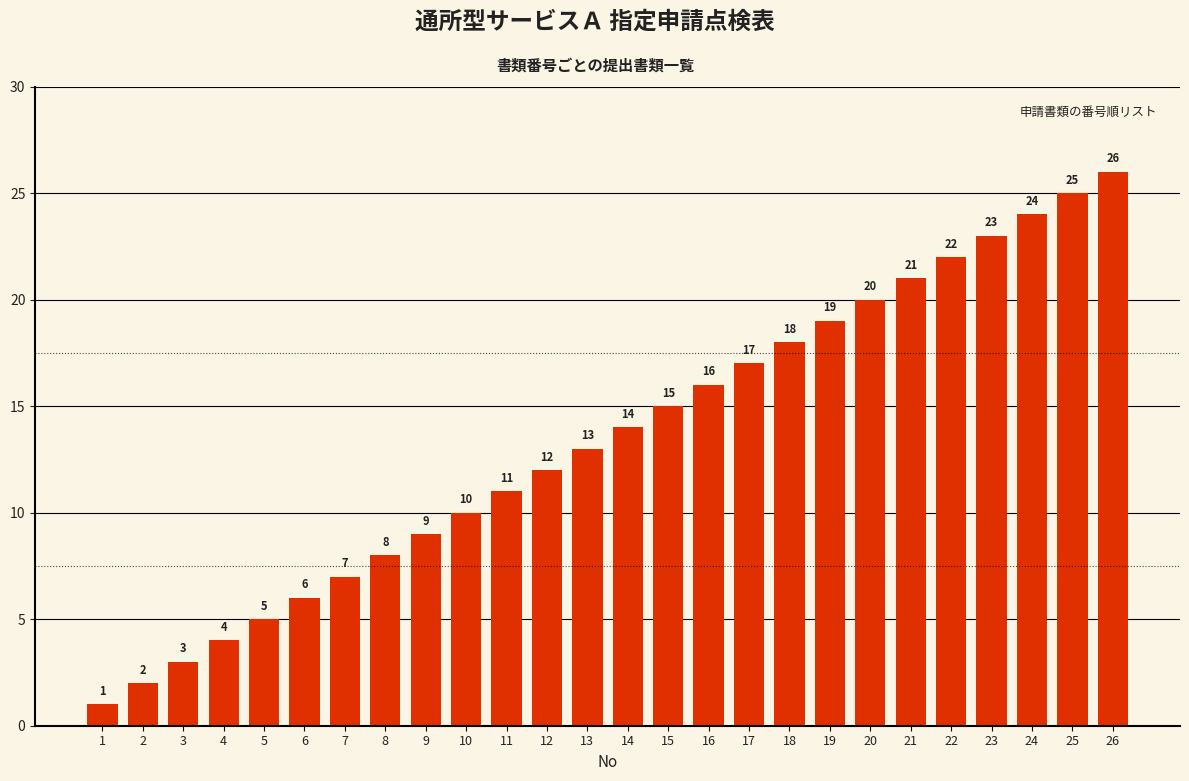

What is the change in value from 2 to 23?

+21